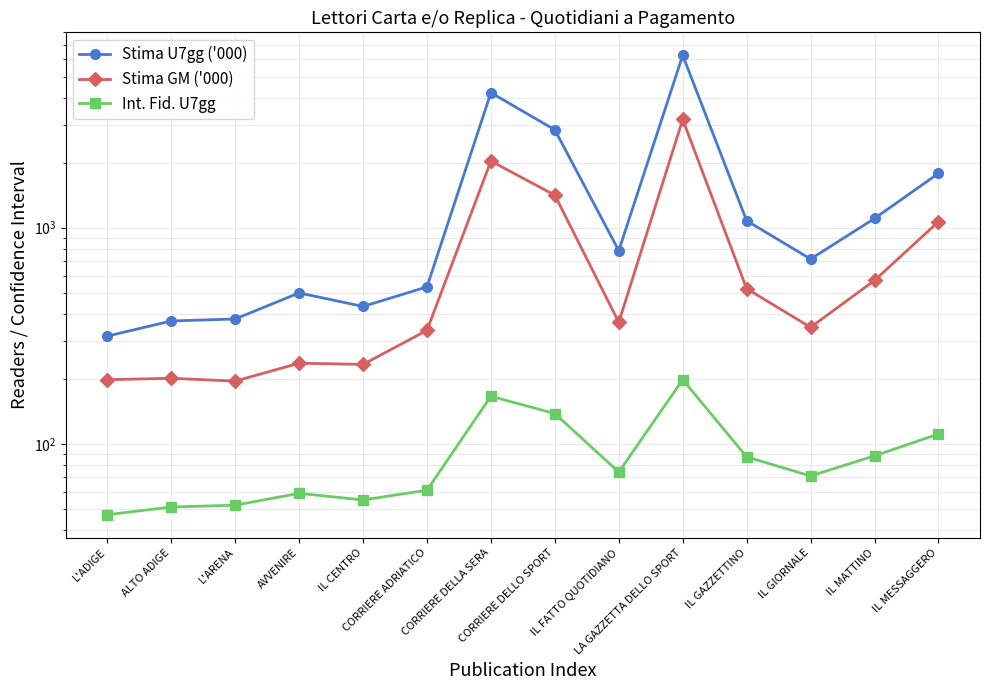

What is the label of the 12th point from the left?

IL GIORNALE